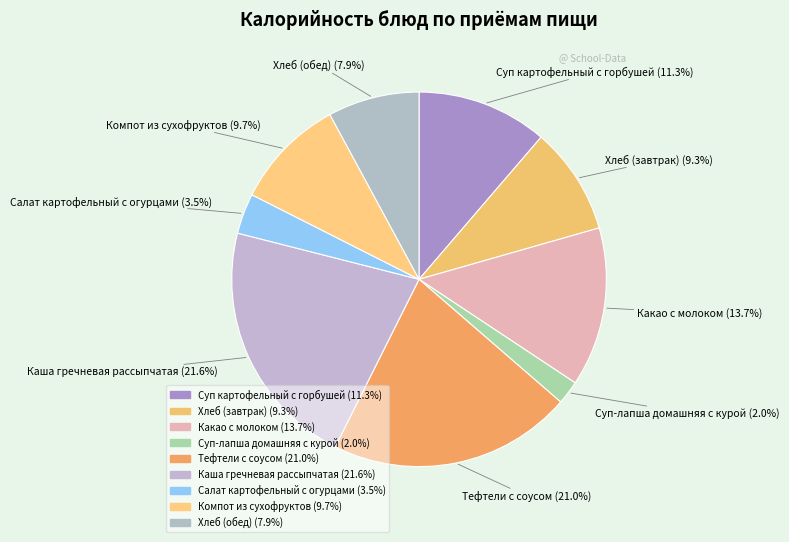

To the nearest percent, what is the difference between the largest and smallest slice percentages?

20%